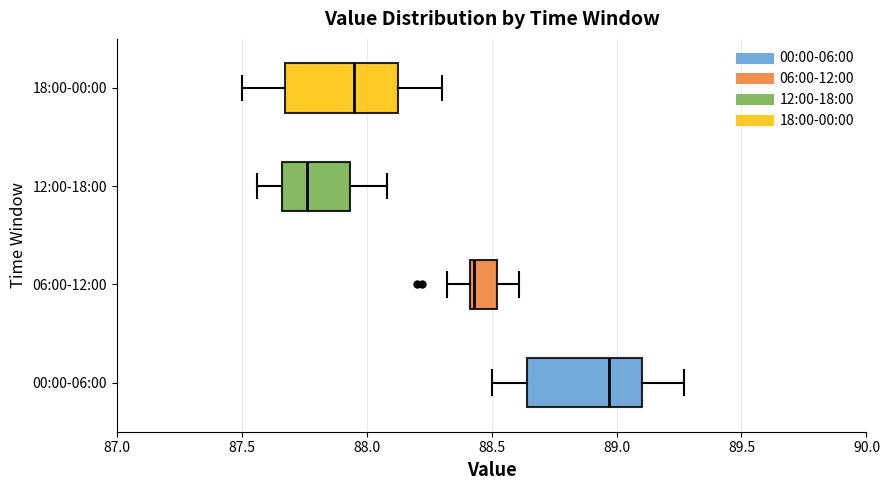

Reading bottom to top, transcribe this box plot: for each box, give where its median line is, the range the box spans, and where its two whiskers end, as read against the x-axis. The values are not printed on the chart, so give them approximately, as read against the axis.

00:00-06:00: median 88.95, box 88.65 to 89.10, whiskers 88.50 to 89.25
06:00-12:00: median 88.45, box 88.40 to 88.50, whiskers 88.30 to 88.60
12:00-18:00: median 87.75, box 87.65 to 87.95, whiskers 87.55 to 88.10
18:00-00:00: median 87.95, box 87.70 to 88.15, whiskers 87.50 to 88.30